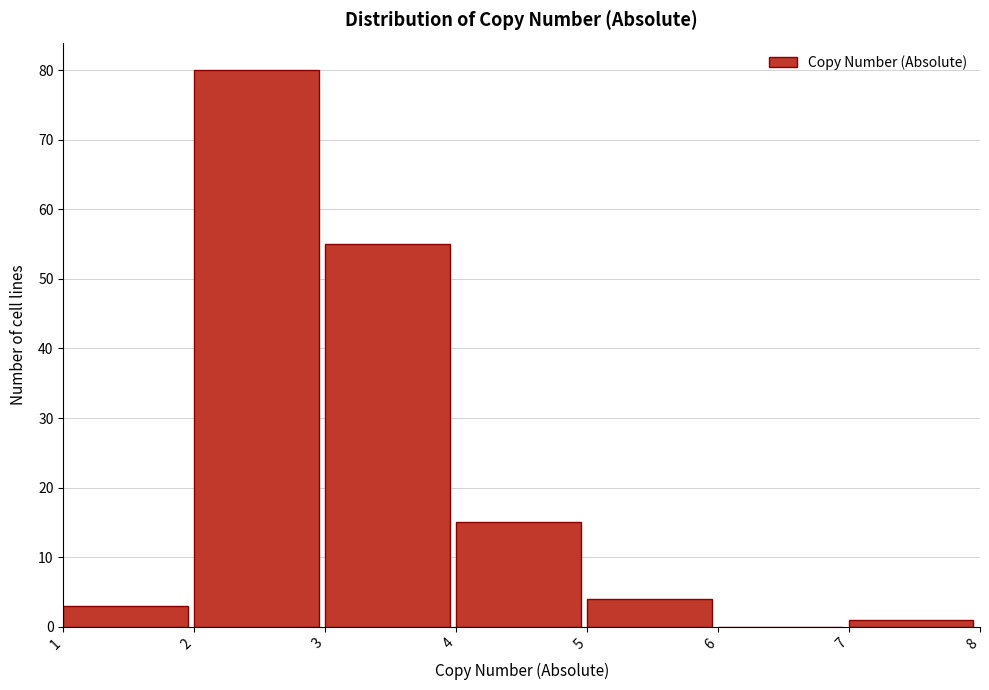

Reading left to right, transcribe this chart: for each bar, give the range it covers on the x-axis and its height. The values are not printed on the chart, so give them approximately, as read against the axis.

1 to 2: 3
2 to 3: 80
3 to 4: 55
4 to 5: 15
5 to 6: 4
6 to 7: 0
7 to 8: 1